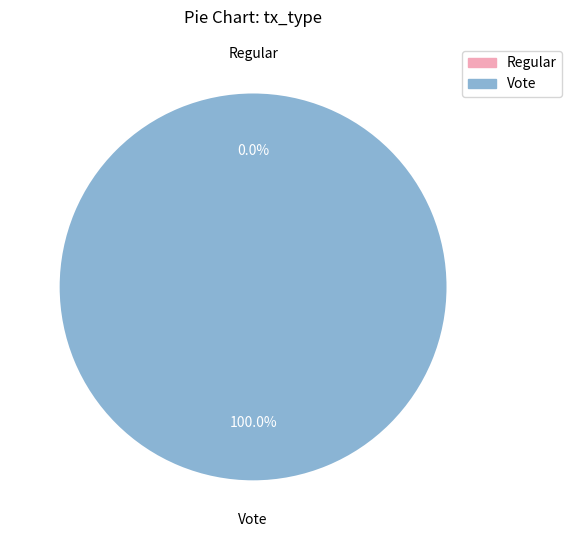

Is it true that Vote is 100% of the pie?

True